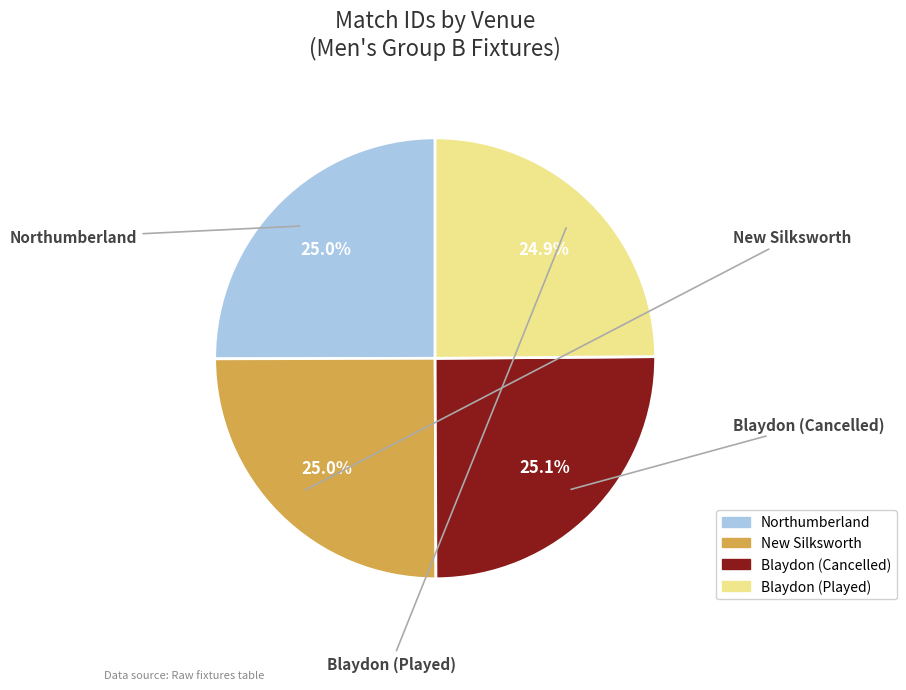

To the nearest percent, what is the average slice percentage?

25%